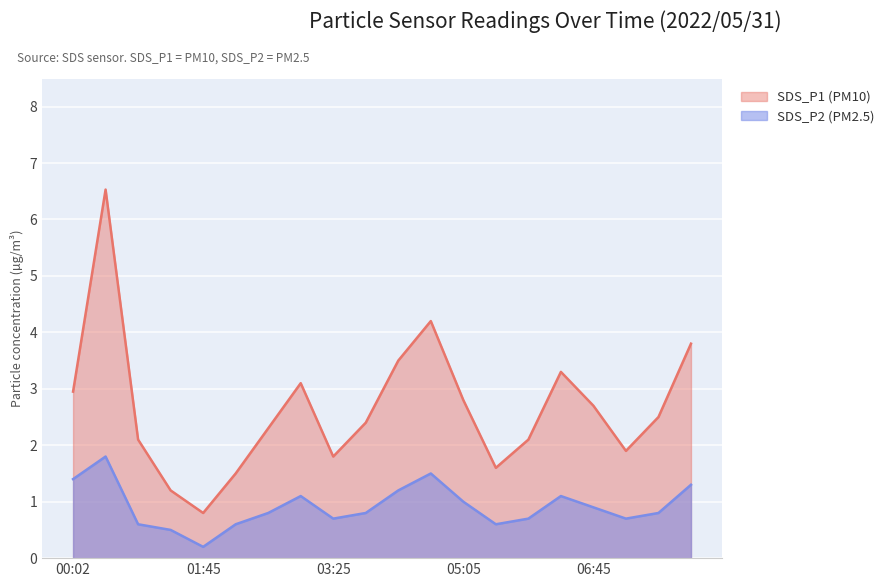

Which label corresponds to the smallest value in the chart?

01:45